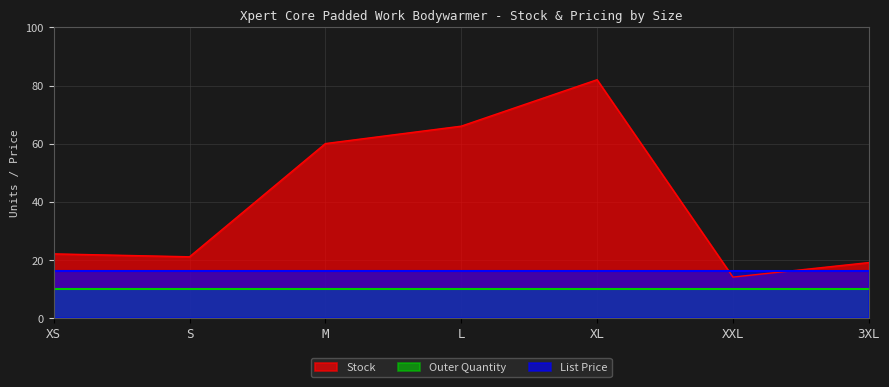

What is the value of the List Price point at the 4th from the left?

15.9